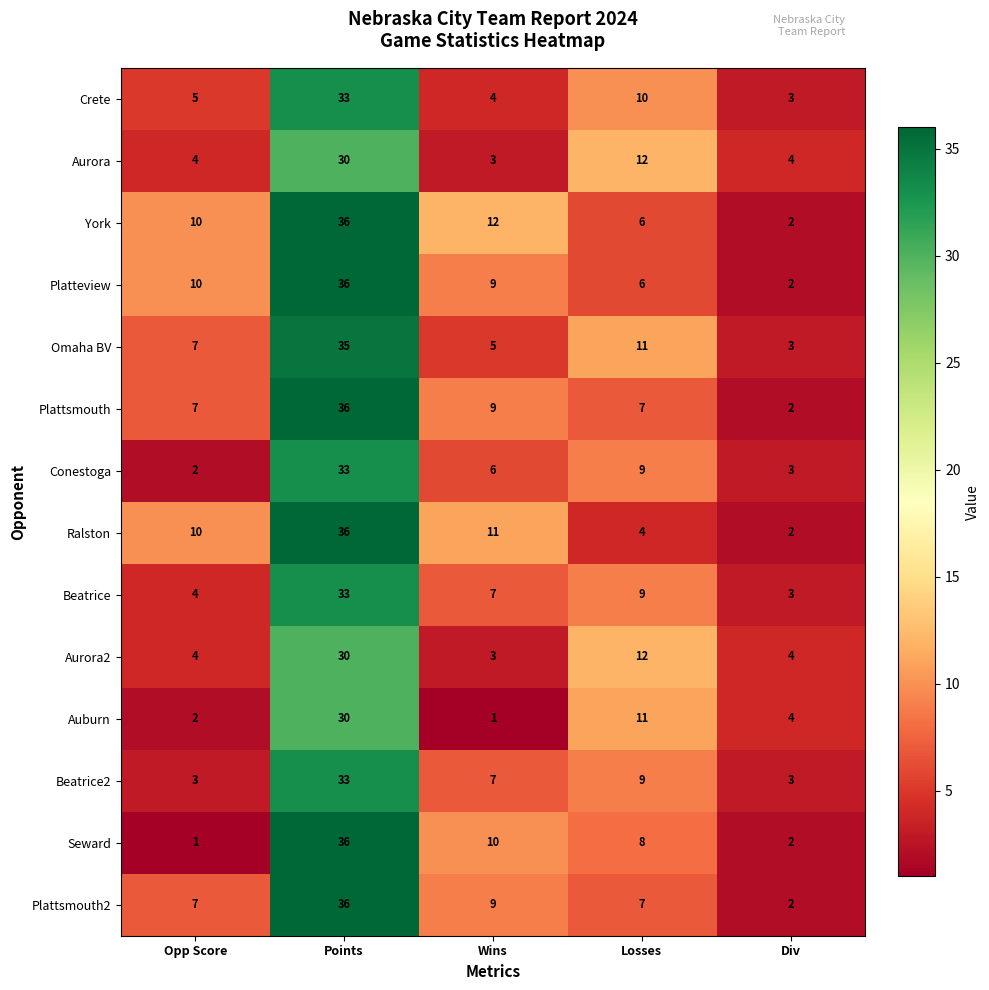

What is the difference between the maximum and minimum values in the Platteview series?

34